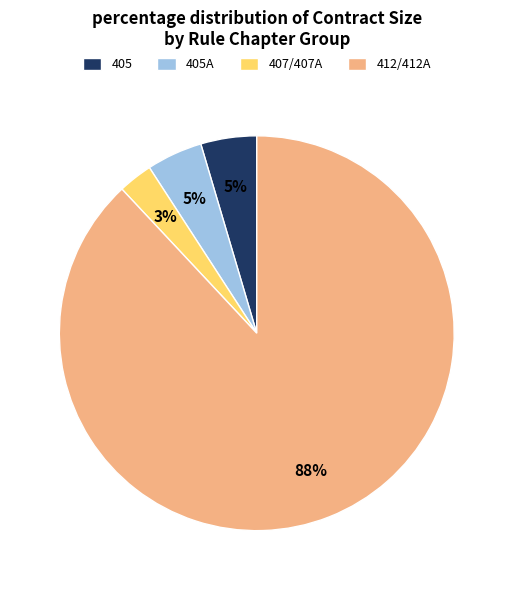

To the nearest percent, what portion does 405A represent?

5%